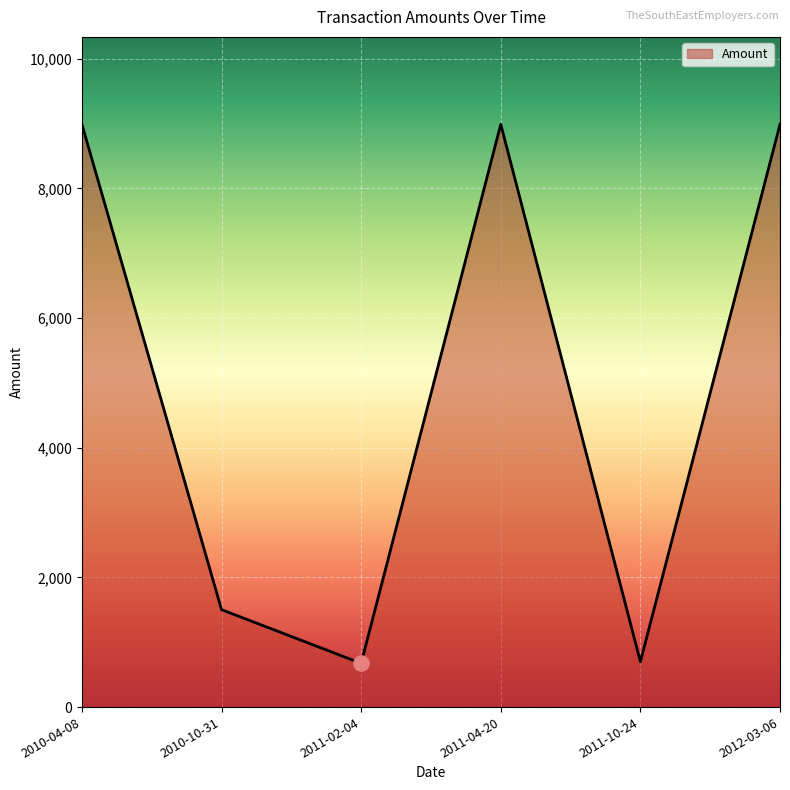

What is the ratio of the value at 2010-10-31 to the value at 2011-02-04?

2.2